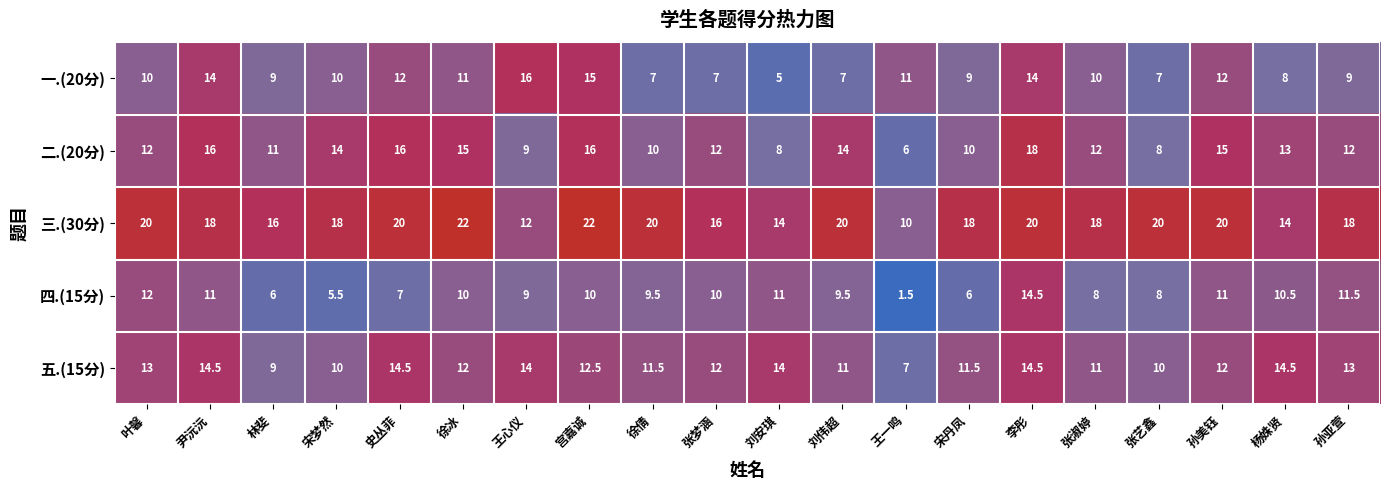

Which label corresponds to the smallest value in the chart?

王一鸣